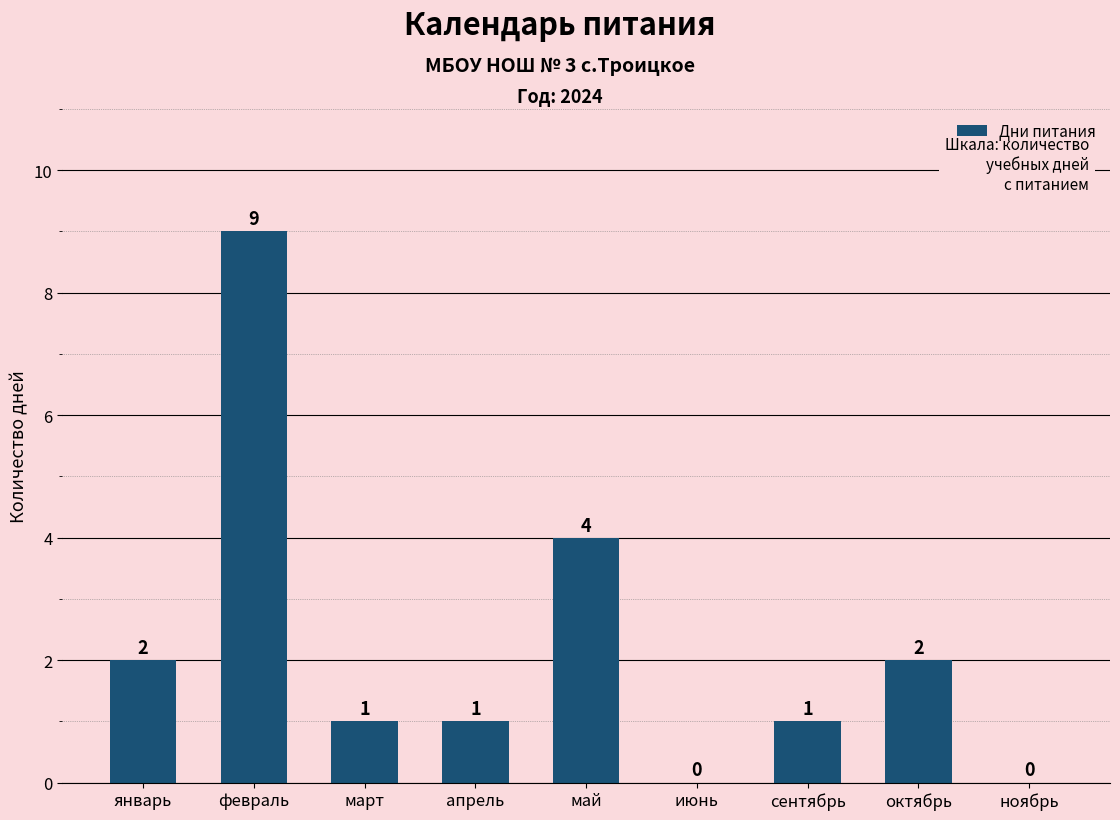

Which category has the highest value across all series?

февраль